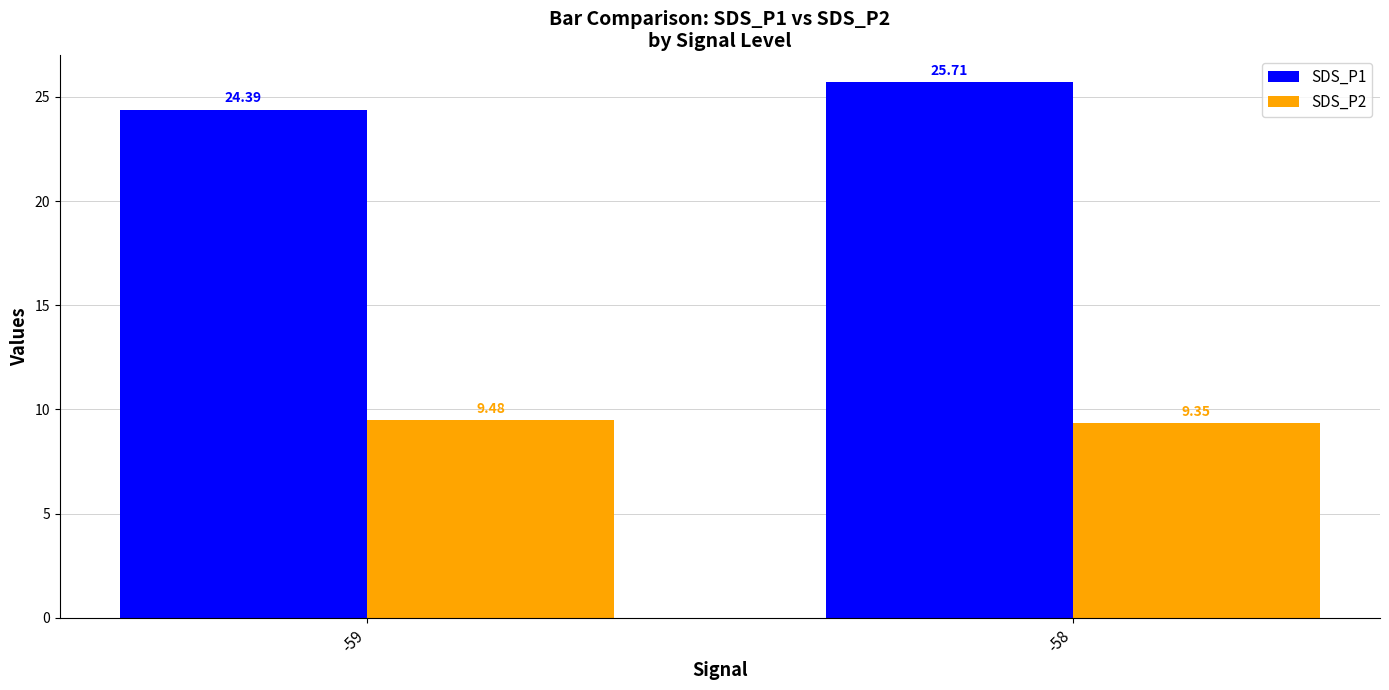

What are all the series names shown in the legend?

SDS_P1, SDS_P2